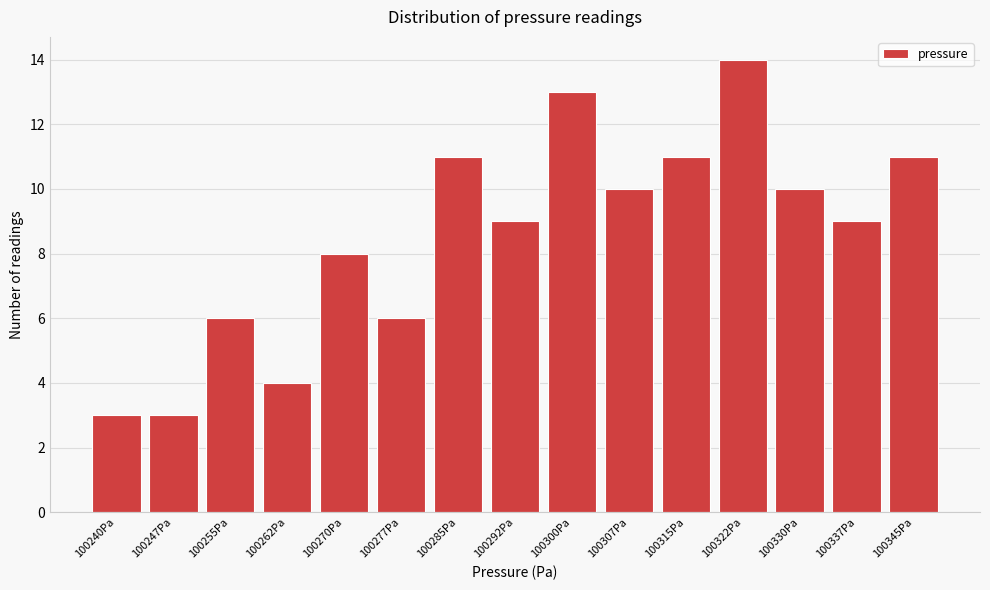

Reading left to right, transcribe all the data shown in this chart.

100240Pa=3	100247Pa=3	100255Pa=6	100262Pa=4	100270Pa=8	100277Pa=6	100285Pa=11	100292Pa=9	100300Pa=13	100307Pa=10	100315Pa=11	100322Pa=14	100330Pa=10	100337Pa=9	100345Pa=11